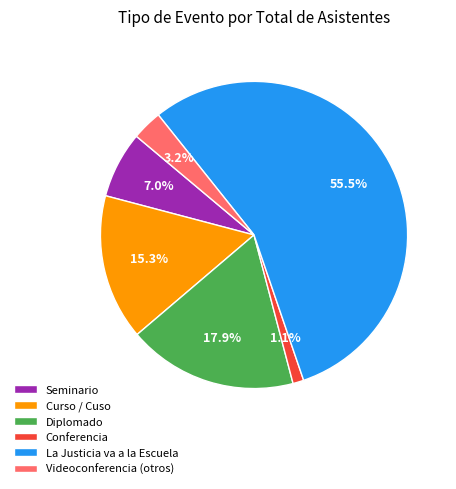

What percentage is NOT represented by Conferencia?

98.9%